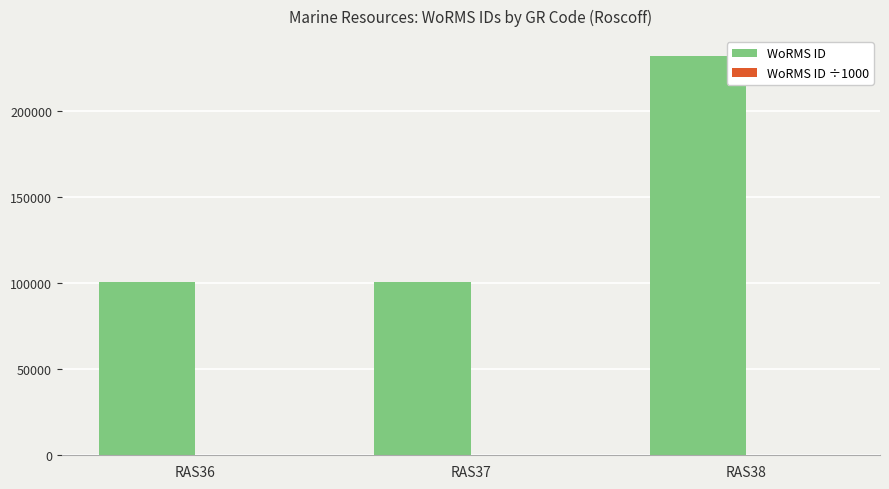

At which category is the sum across all series the highest?

RAS38